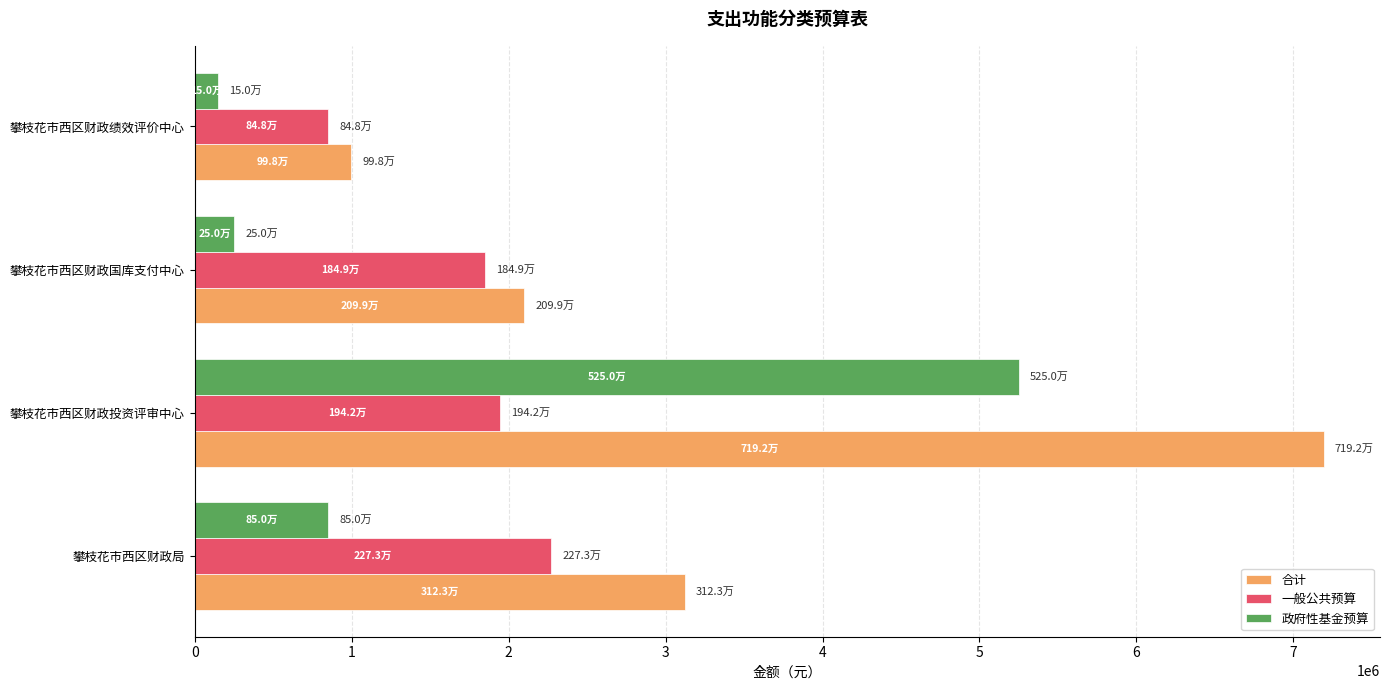

What is the smallest value displayed?

150000.0